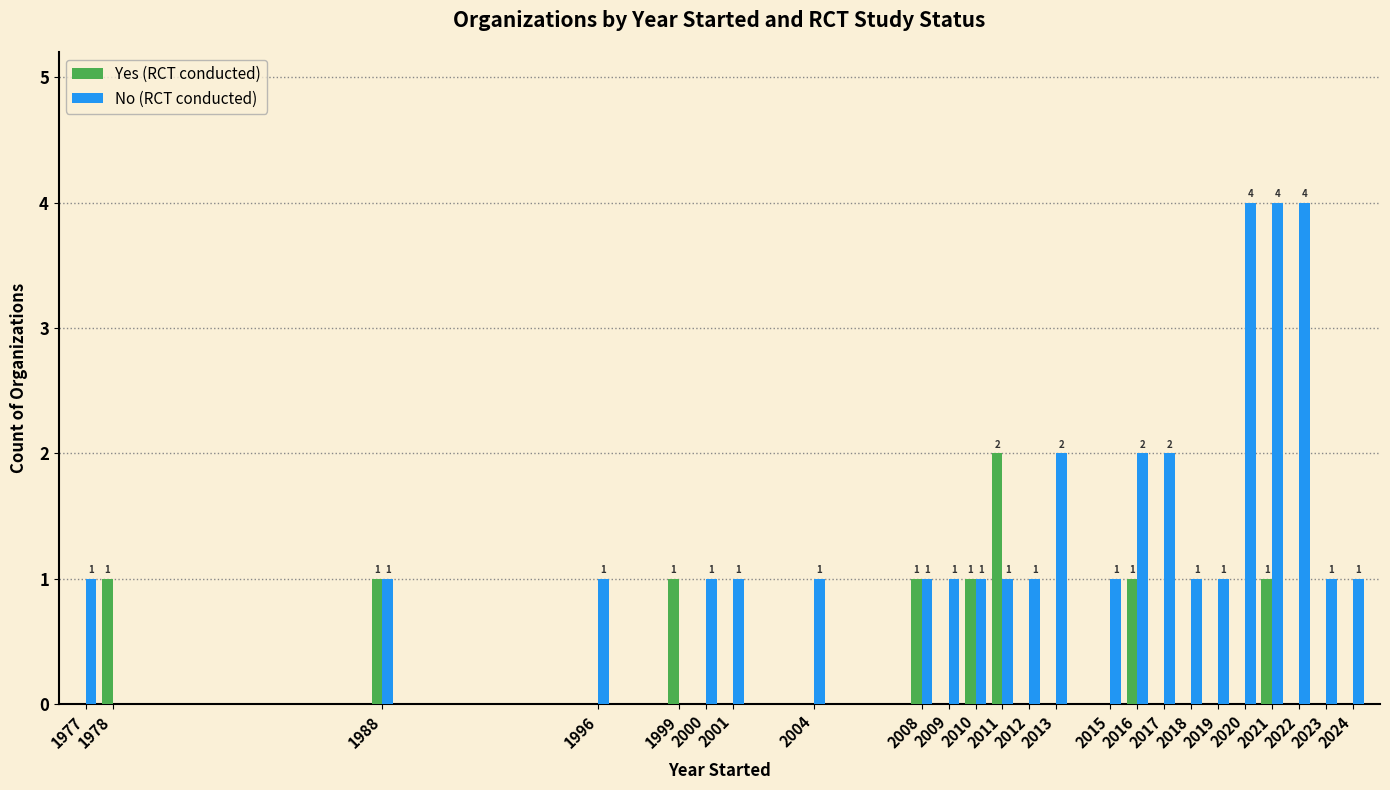

Is the value of Yes (RCT conducted) at 2016 greater than the value of No (RCT conducted) at 2016?

No